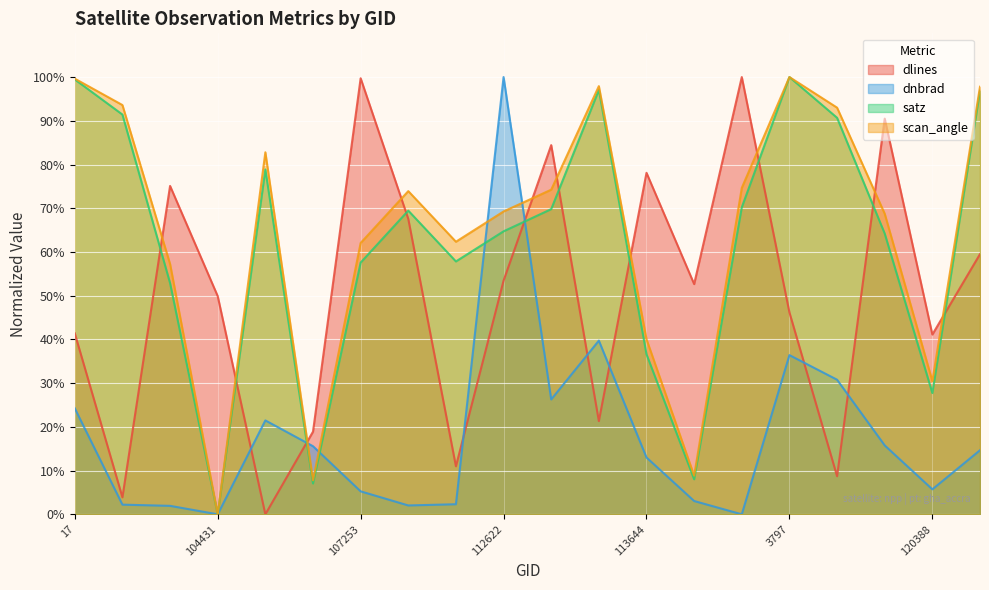

Is the value of dnbrad at 105602 greater than the value of scan_angle at 100887?

No